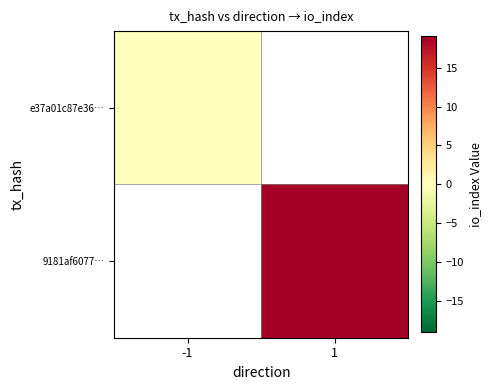

At how many categories does at least one series exceed 4?

1